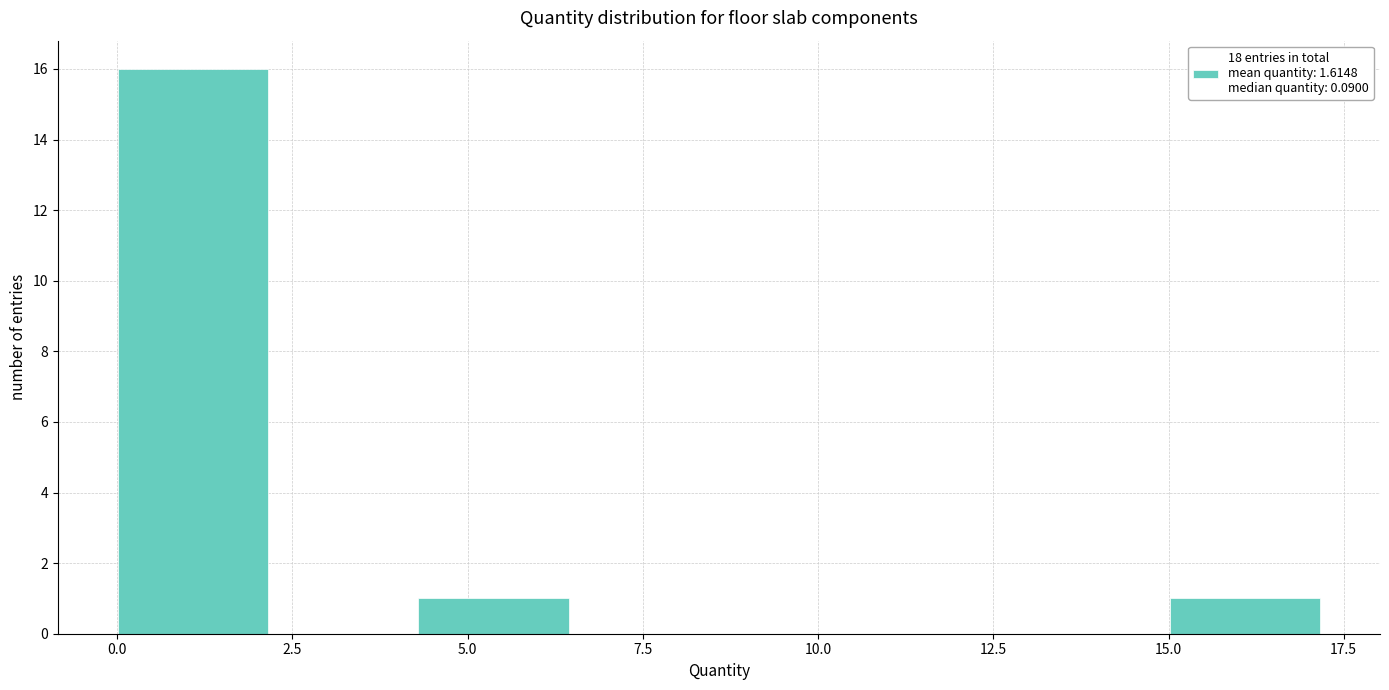

Reading left to right, transcribe this chart: for each bar, give the range it covers on the x-axis and its height. Neither the bar edges nor the heights are printed on the chart, so give them approximately, as read against the axes.

0.0 to 2.0: 16
2.0 to 4.5: 0
4.5 to 6.5: 1
6.5 to 8.5: 0
8.5 to 10.5: 0
10.5 to 13.0: 0
13.0 to 15.0: 0
15.0 to 17.0: 1